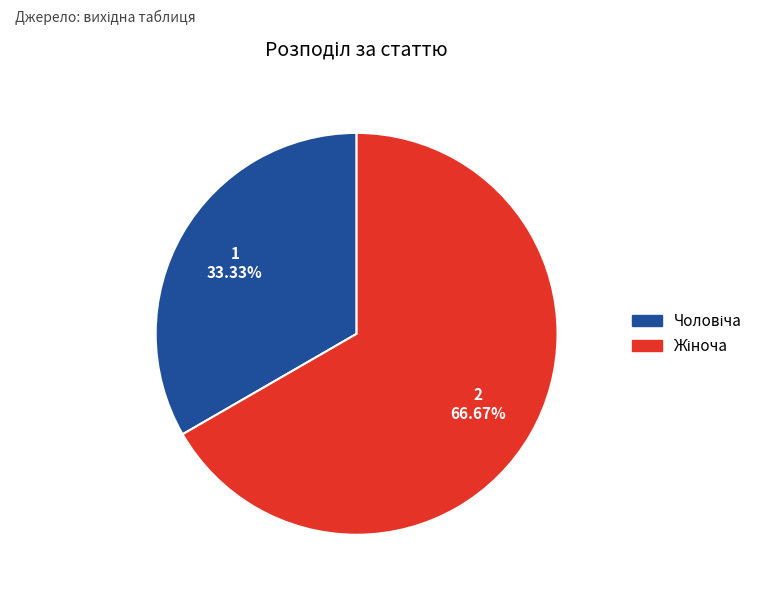

Does any single category account for the majority?

Yes